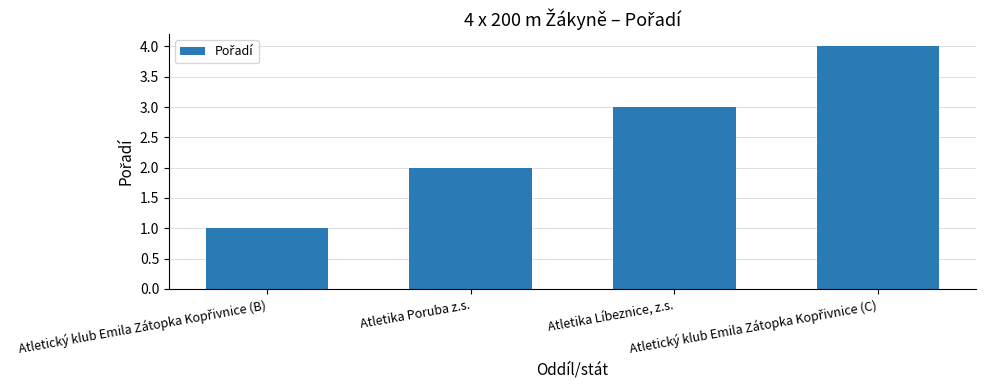

What is the maximum value shown in the chart?

4